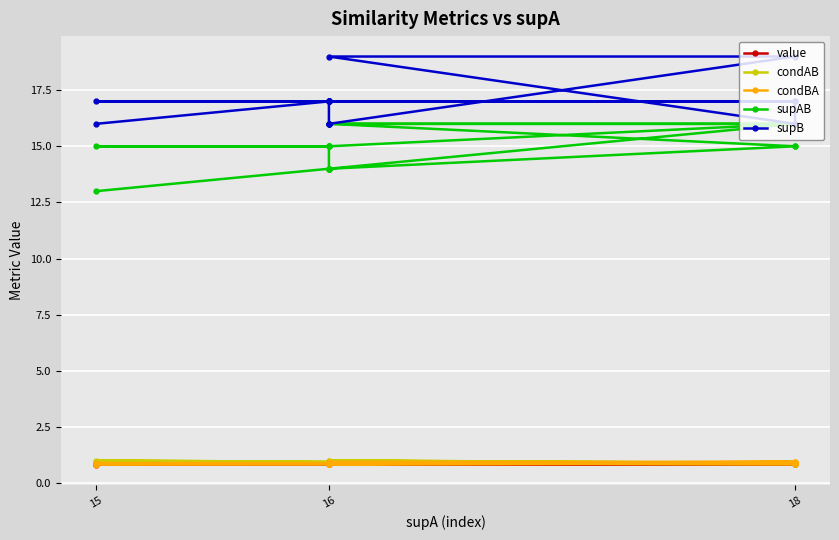

True or false: condAB and condBA cross at least once.

True